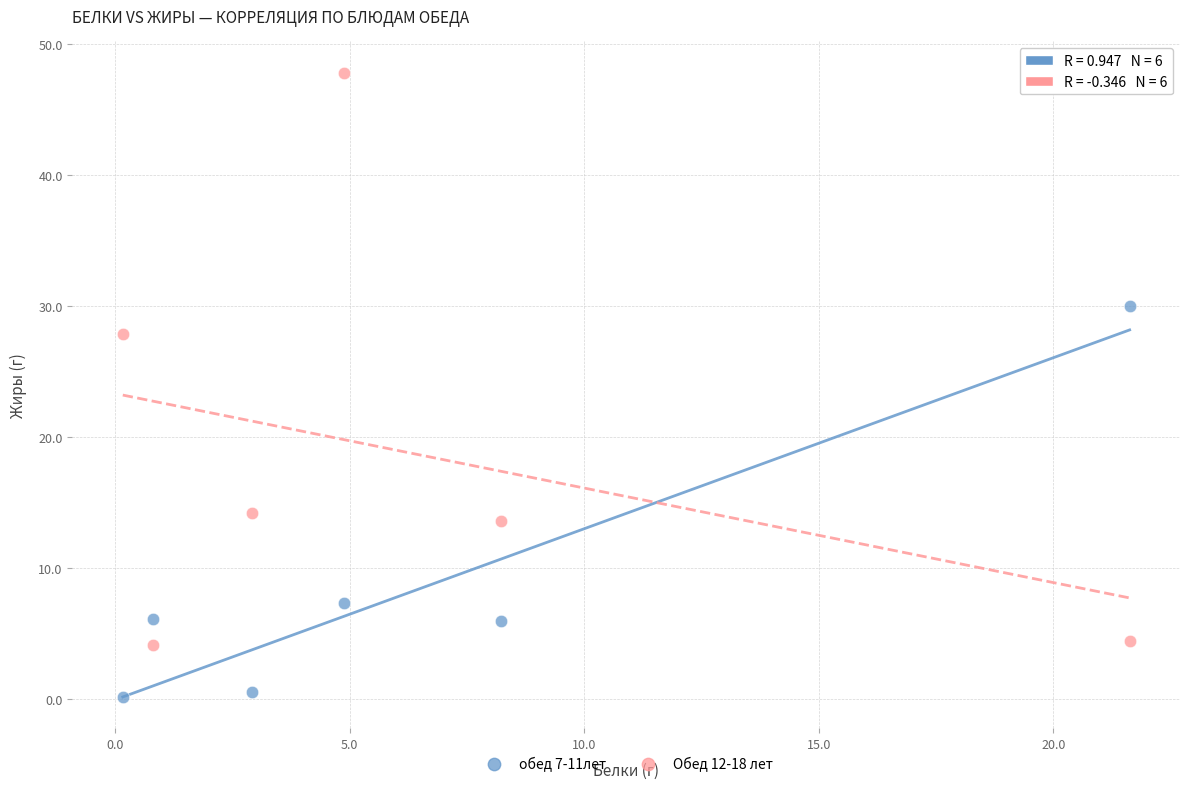

Across all series, what Y value is closest to 23?

27.9